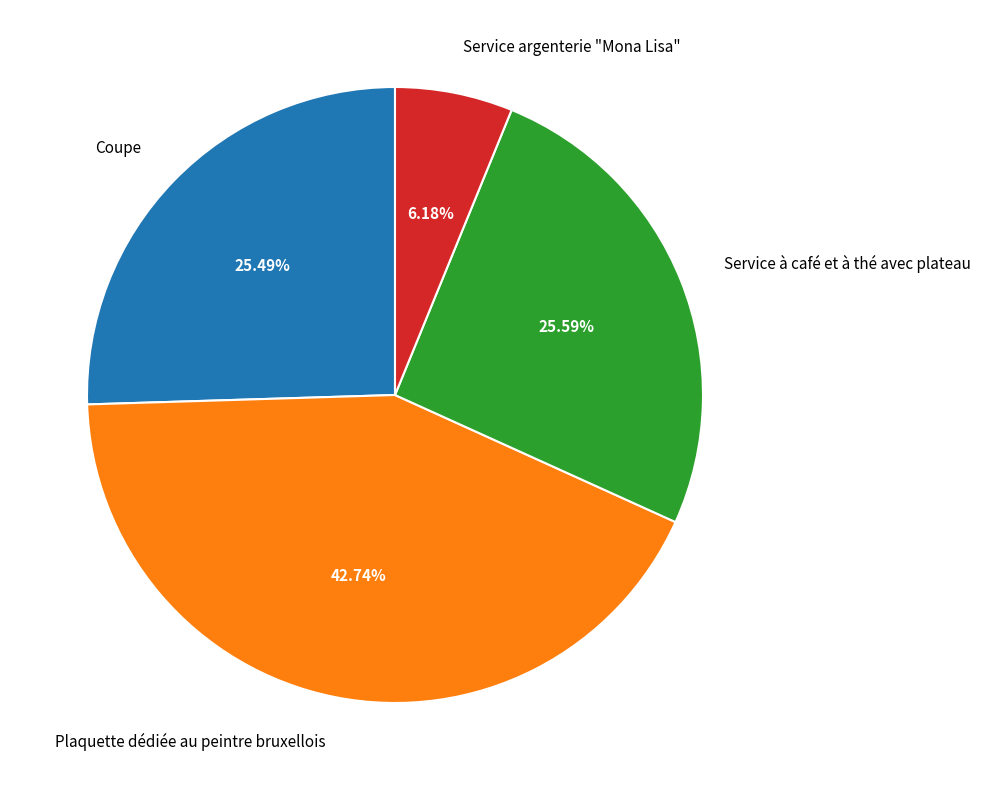

Does Plaquette dédiée au peintre bruxellois account for over 50% of the chart?

No